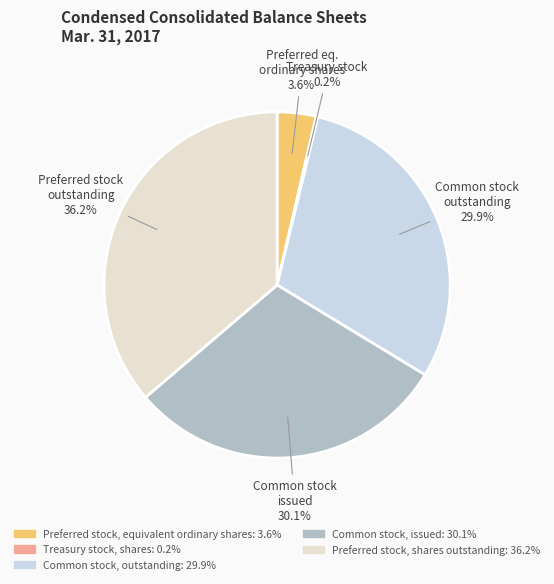

Is there any slice that represents more than half of the pie?

No